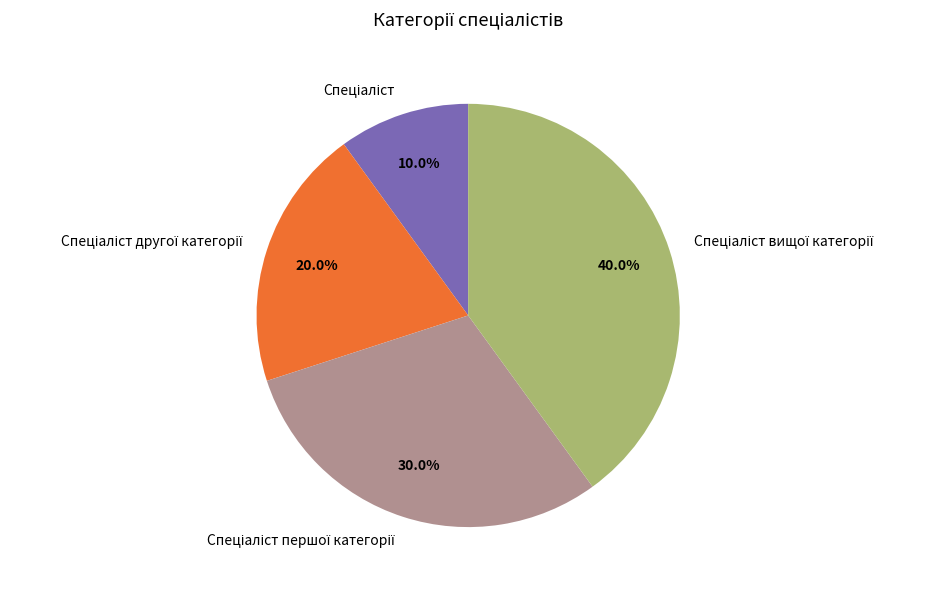

Does any single category account for the majority?

No